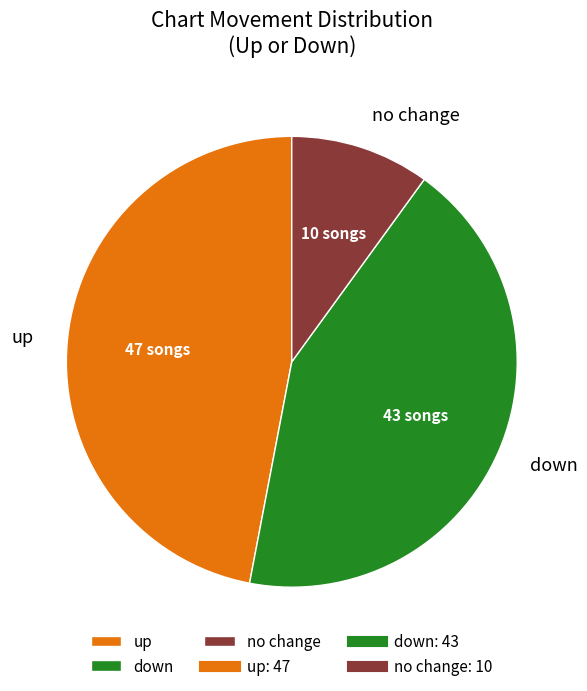

Which has a higher value, down or no change?

down